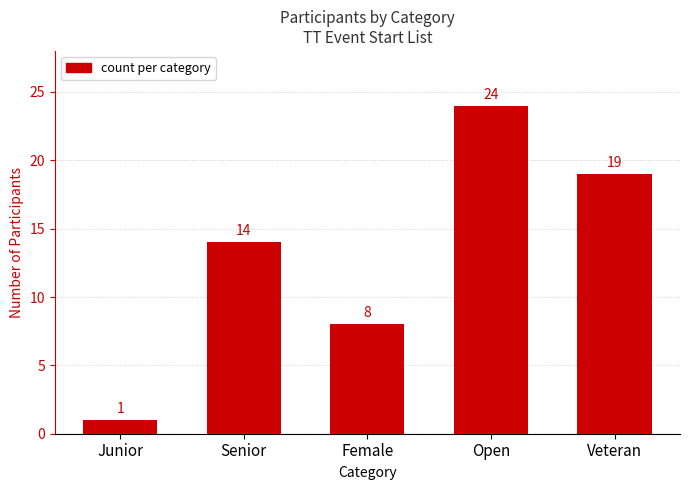

What is the change in value from Junior to Open?

+23